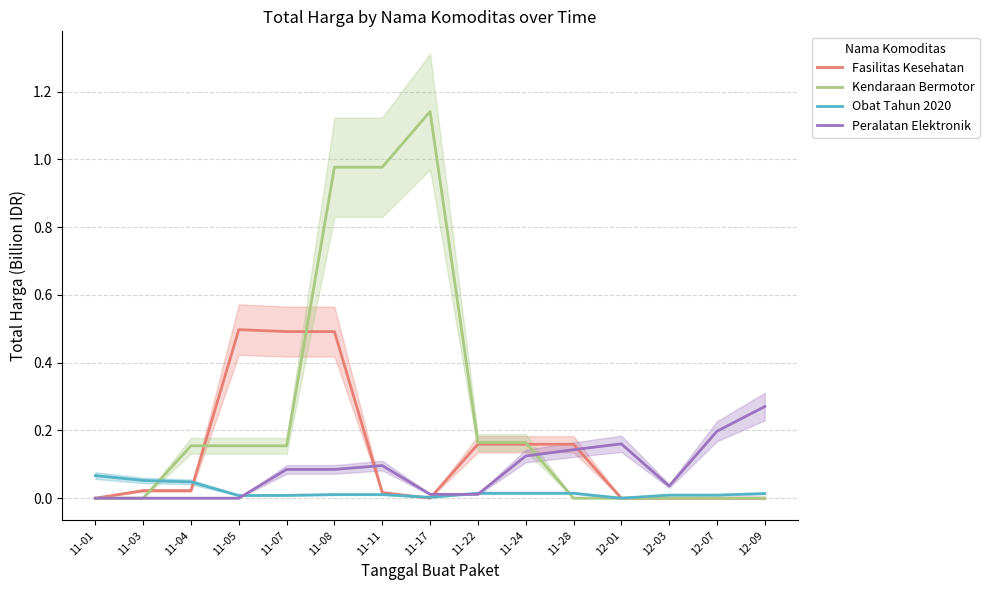

What is the label of the 2nd point from the left?

11-03